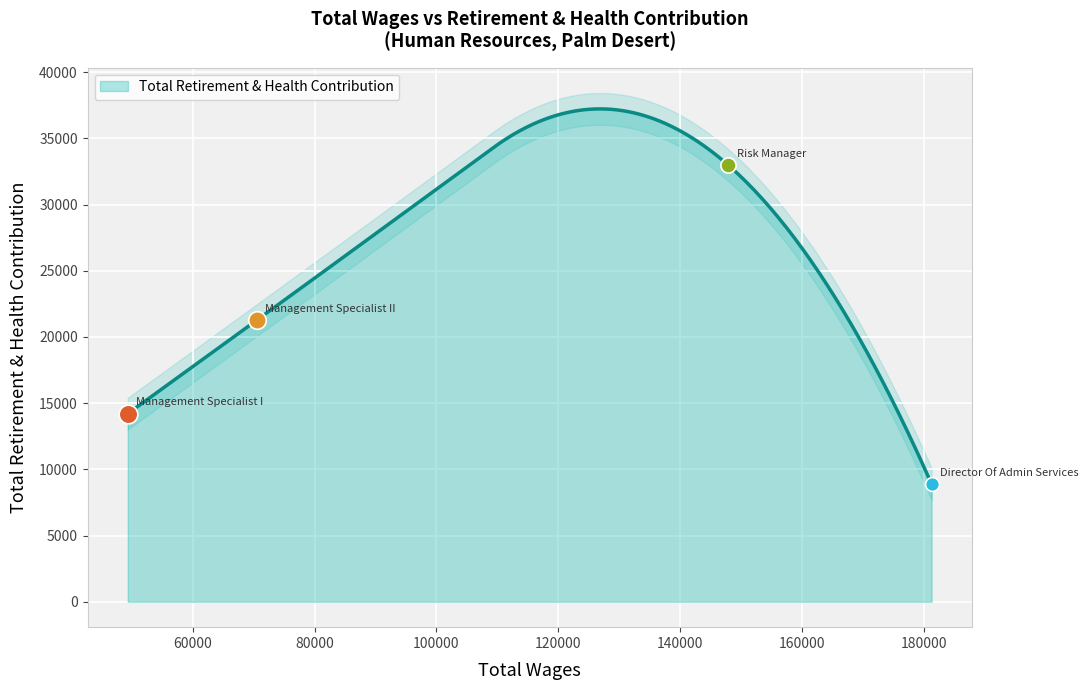

What is the ratio of the value at Management Specialist II to the value at Director Of Admin Services?

2.4